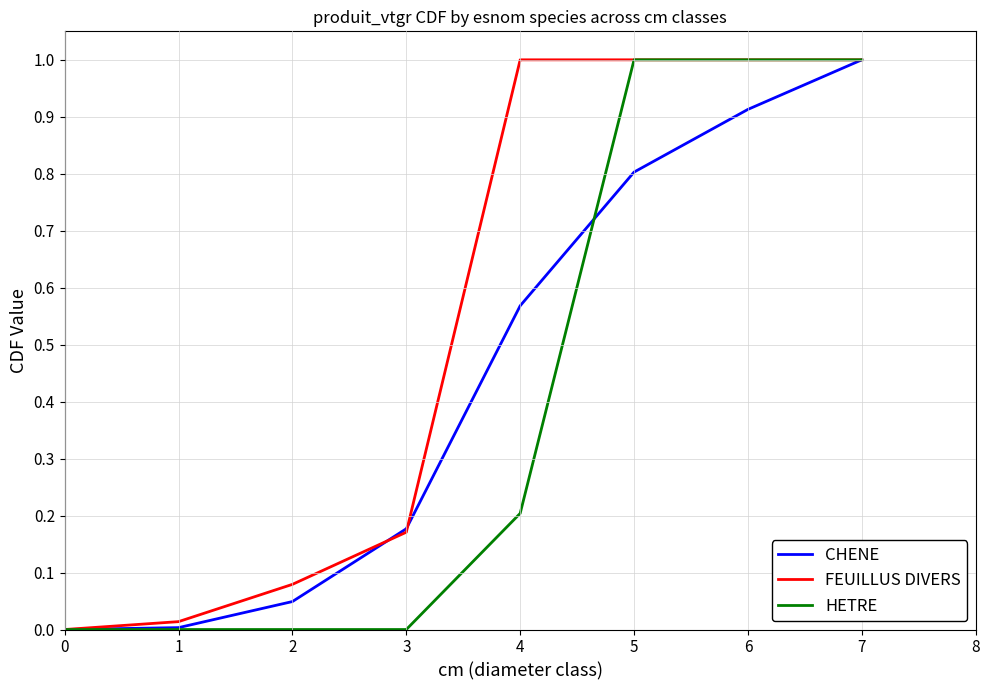

List the series in order of their overall mean, lowest first.

HETRE, CHENE, FEUILLUS DIVERS